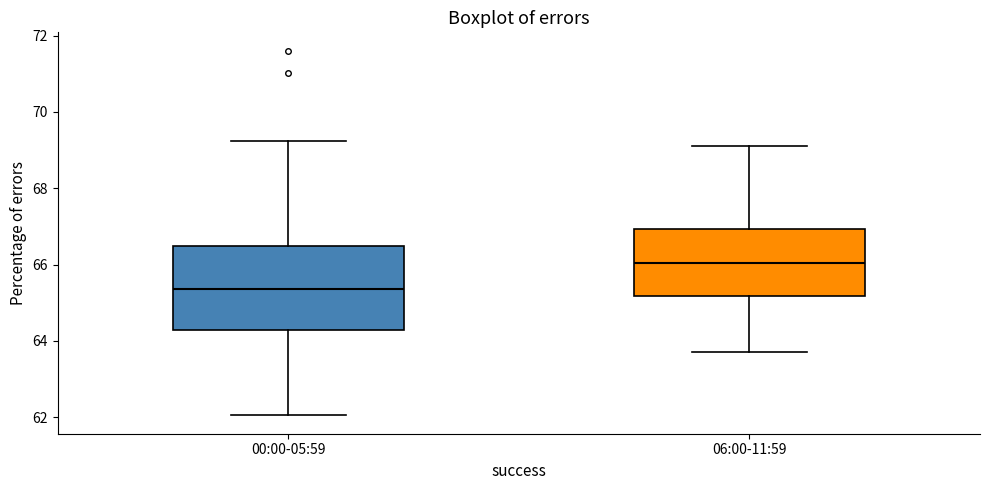

Which box is the tallest, from its lower edge to its upper edge?

00:00-05:59